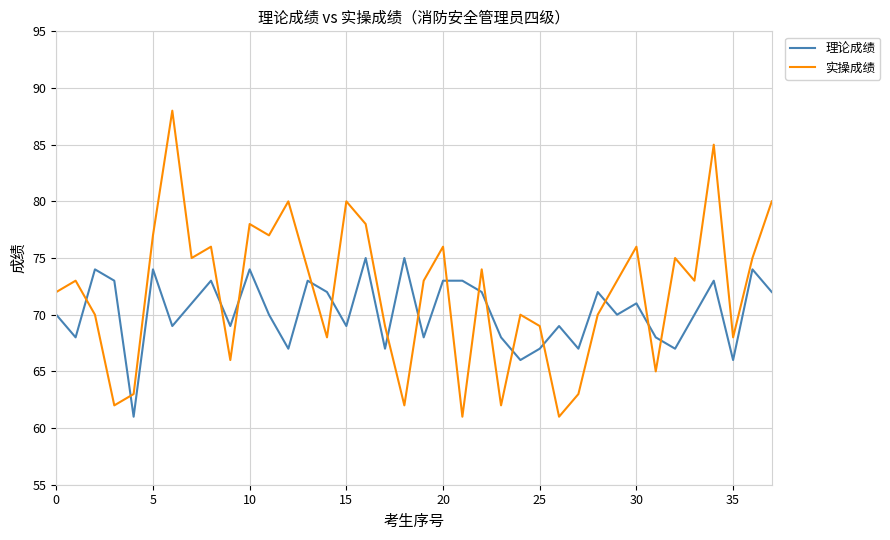

Which series has the widest spread of values?

实操成绩